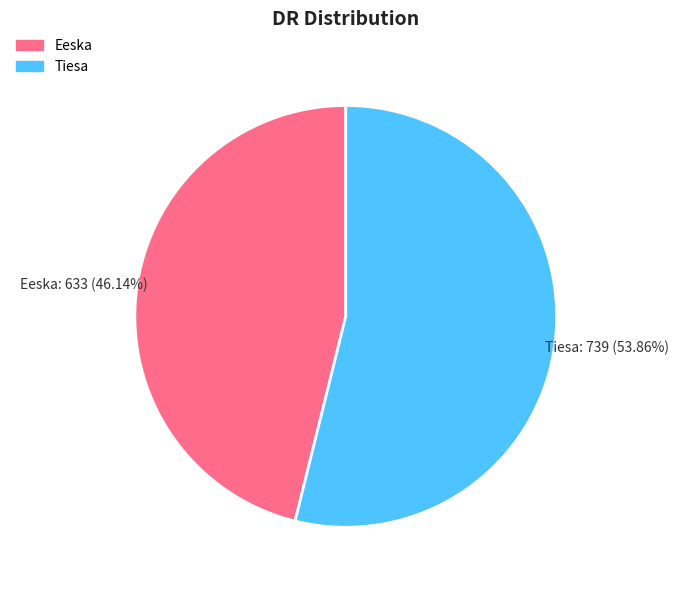

To the nearest percent, what is the combined percentage of Tiesa and Eeska?

100%